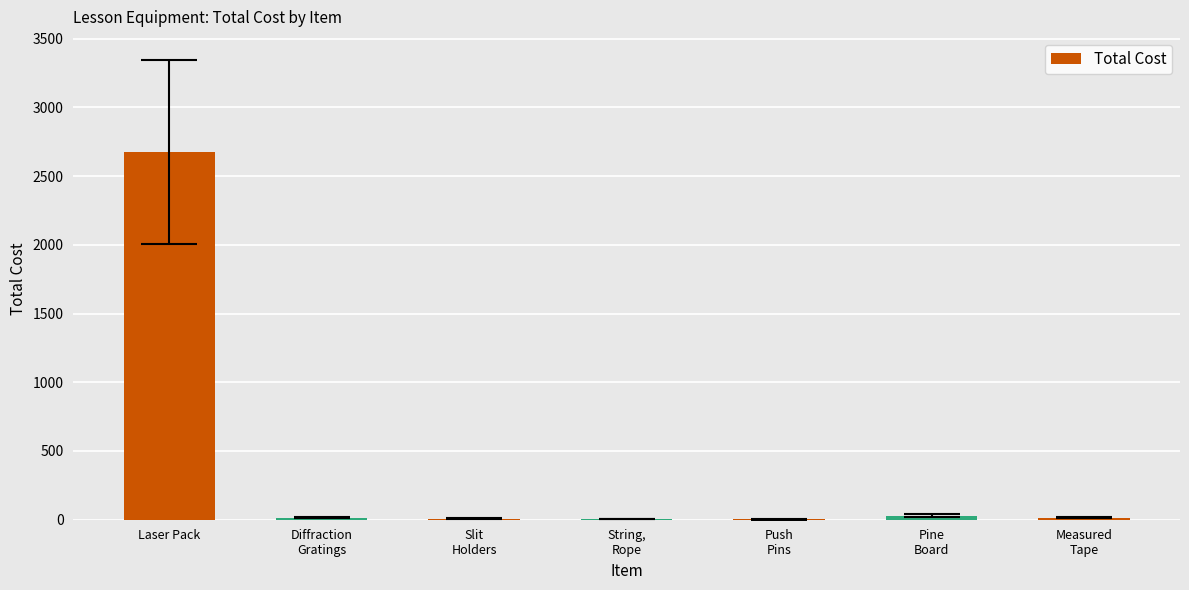

What is the greatest value displayed?

2676.5